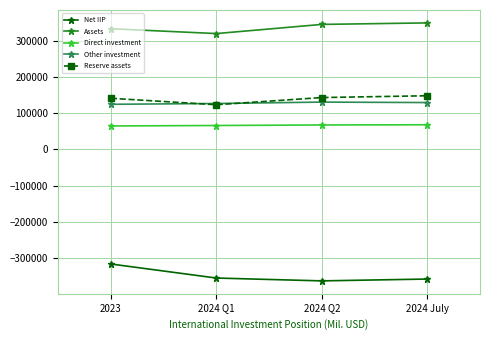

At how many categories does at least one series exceed 210662?

4